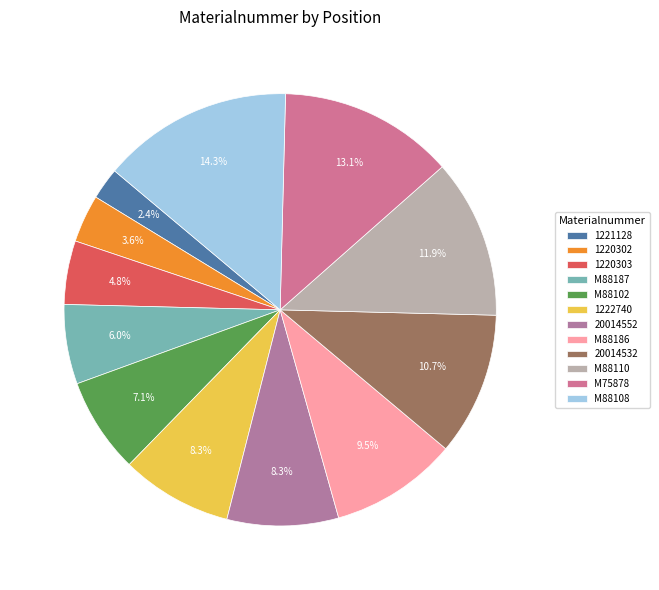

To the nearest percent, what is the combined percentage of M88108 and M88102?

21%